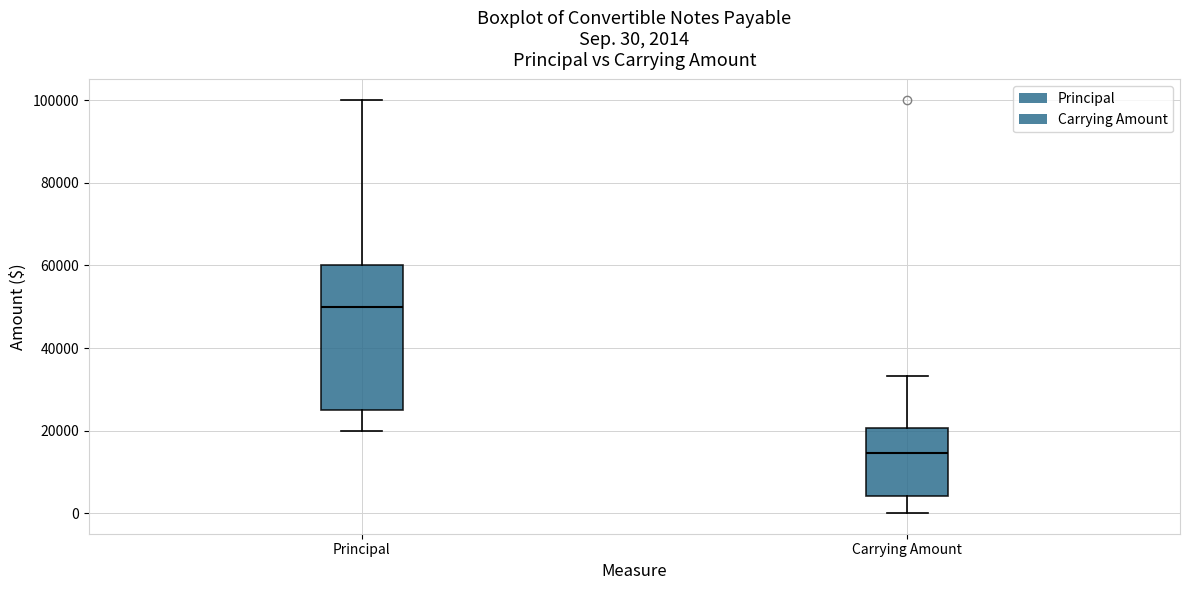

Comparing the boxes themselves (not the whiskers), which one is the tallest?

Principal